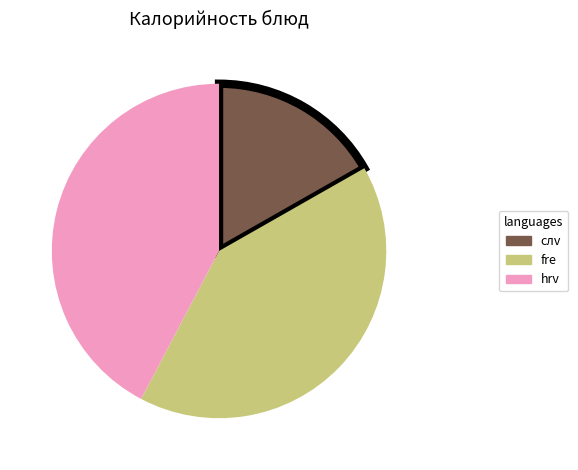

Which has a higher value, слv or hrv?

hrv